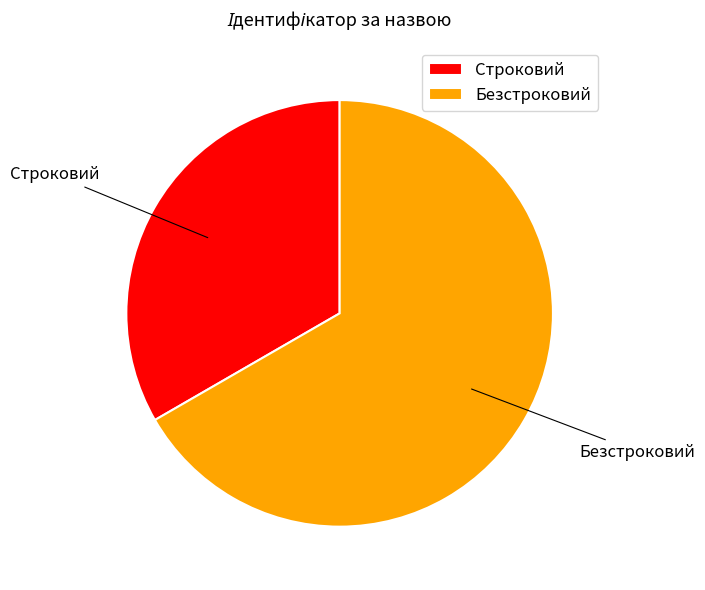

True or false: Безстроковий accounts for 81% of the total.

False